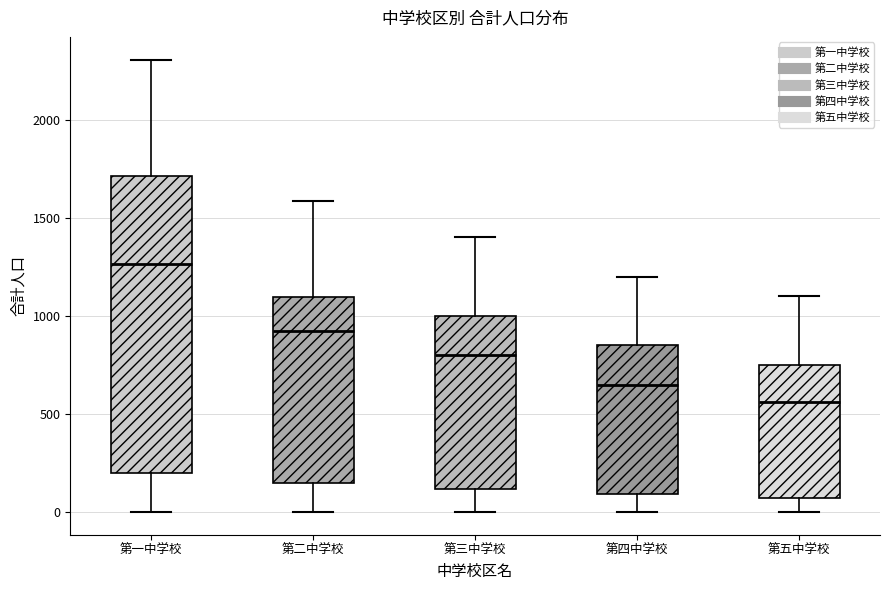

Reading left to right, transcribe this box plot: for each box, give where its median line is, the range the box spans, and where its two whiskers end, as read against the y-axis. The values are not printed on the chart, so give them approximately, as read against the axis.

第一中学校: median 1250, box 200 to 1700, whiskers 0 to 2300
第二中学校: median 900, box 150 to 1100, whiskers 0 to 1600
第三中学校: median 800, box 100 to 1000, whiskers 0 to 1400
第四中学校: median 650, box 100 to 850, whiskers 0 to 1200
第五中学校: median 550, box 50 to 750, whiskers 0 to 1100